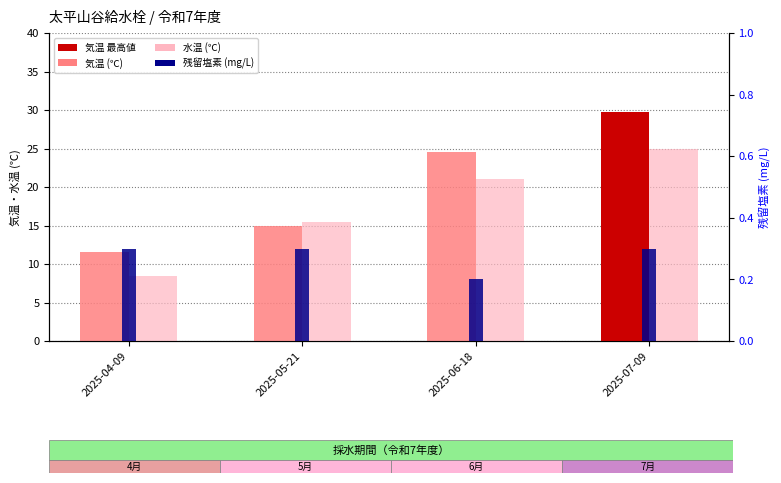

Is the value of 水温 (℃) at 2025-04-09 greater than the value of 気温 (℃) at 2025-05-21?

No